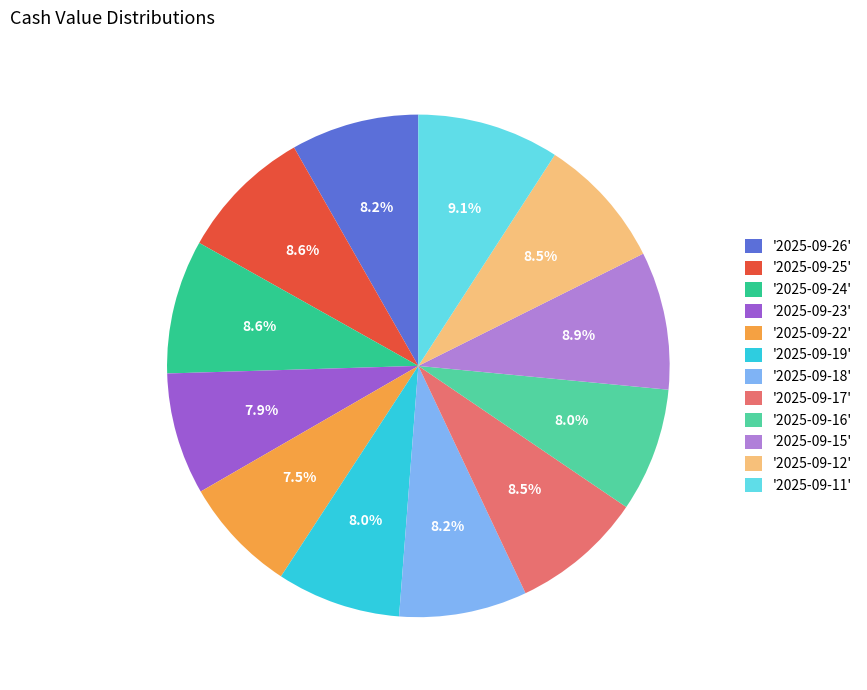

How much of the chart is everything except '2025-09-23'?

92.1%